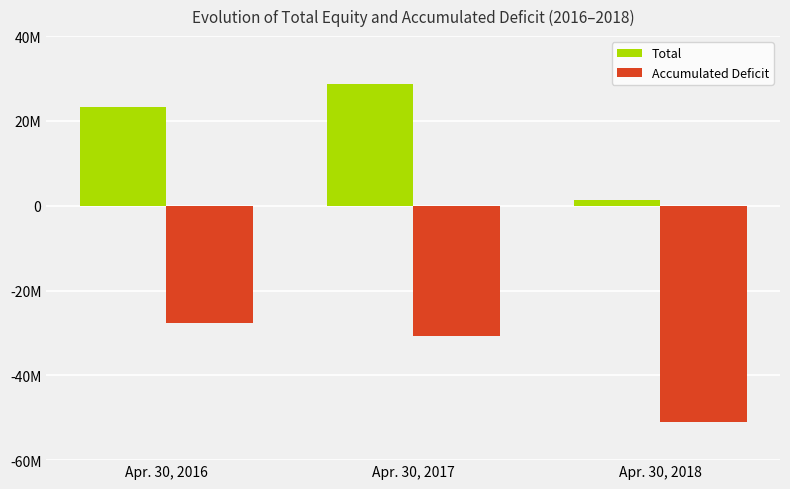

Does the chart contain any negative values?

Yes